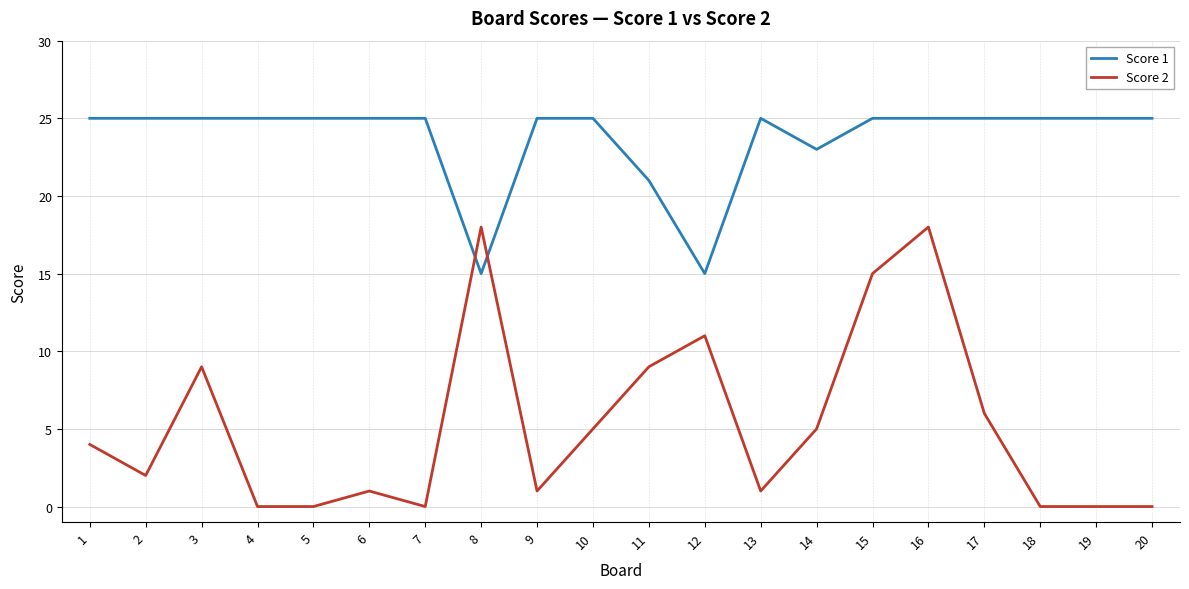

Reading left to right, list all the values displayed in this chart.

Score 1: 25	25	25	25	25	25	25	15	25	25	21	15	25	23	25	25	25	25	25	25
Score 2: 4	2	9	0	0	1	0	18	1	5	9	11	1	5	15	18	6	0	0	0